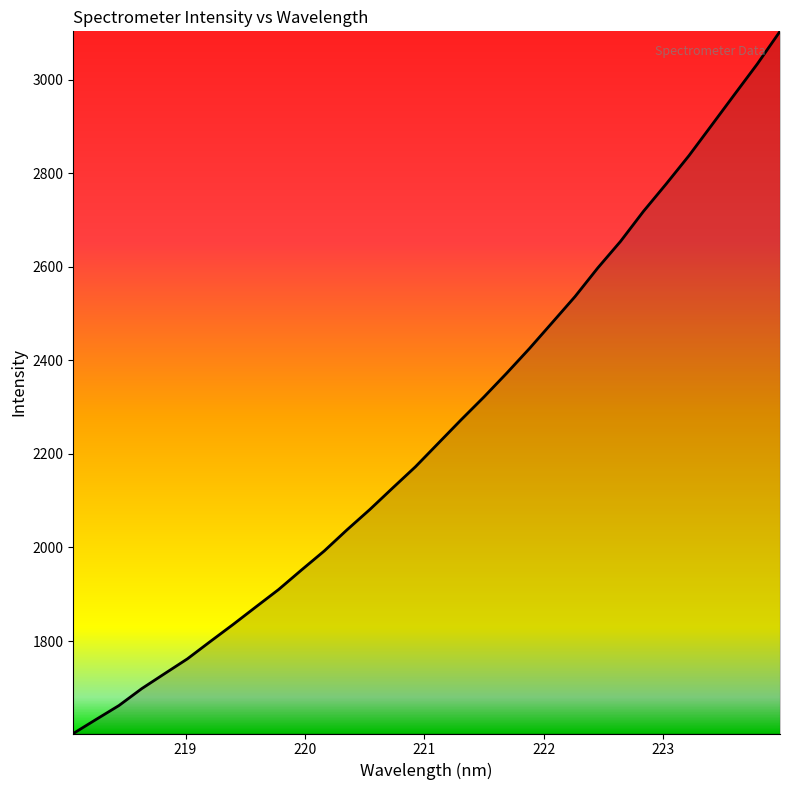

True or false: there are more than 0 points higher than both neighbors.

False